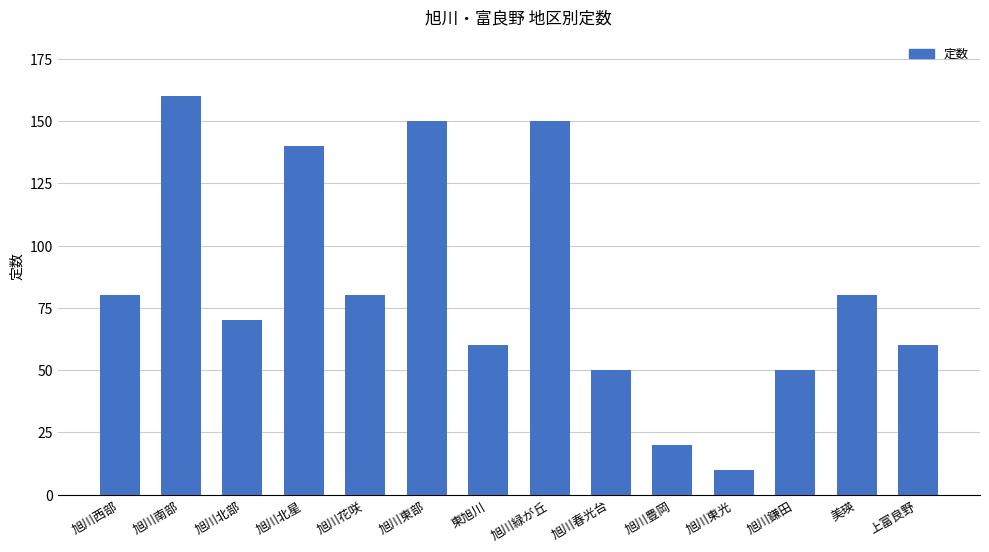

At which category does the chart reach its minimum across all series?

旭川東光